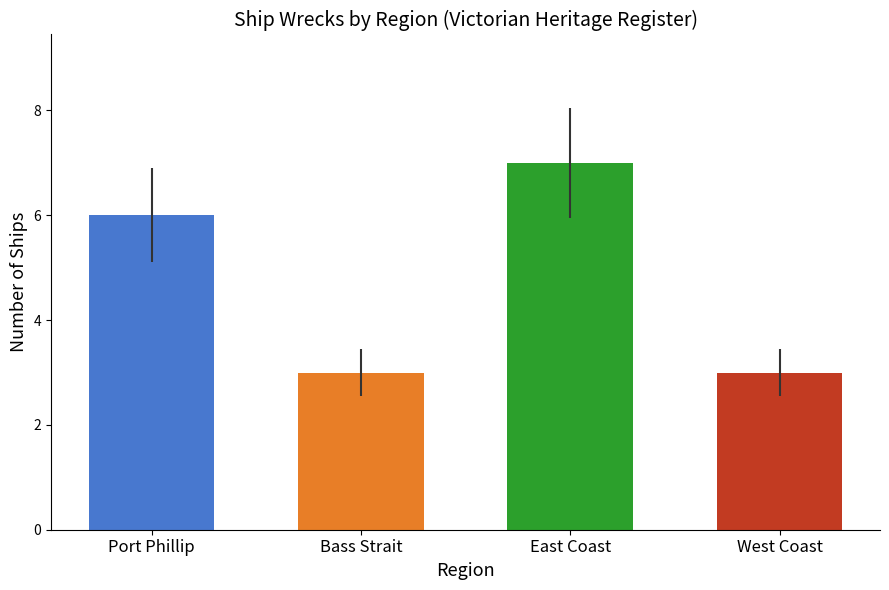

Read the value at East Coast.

7